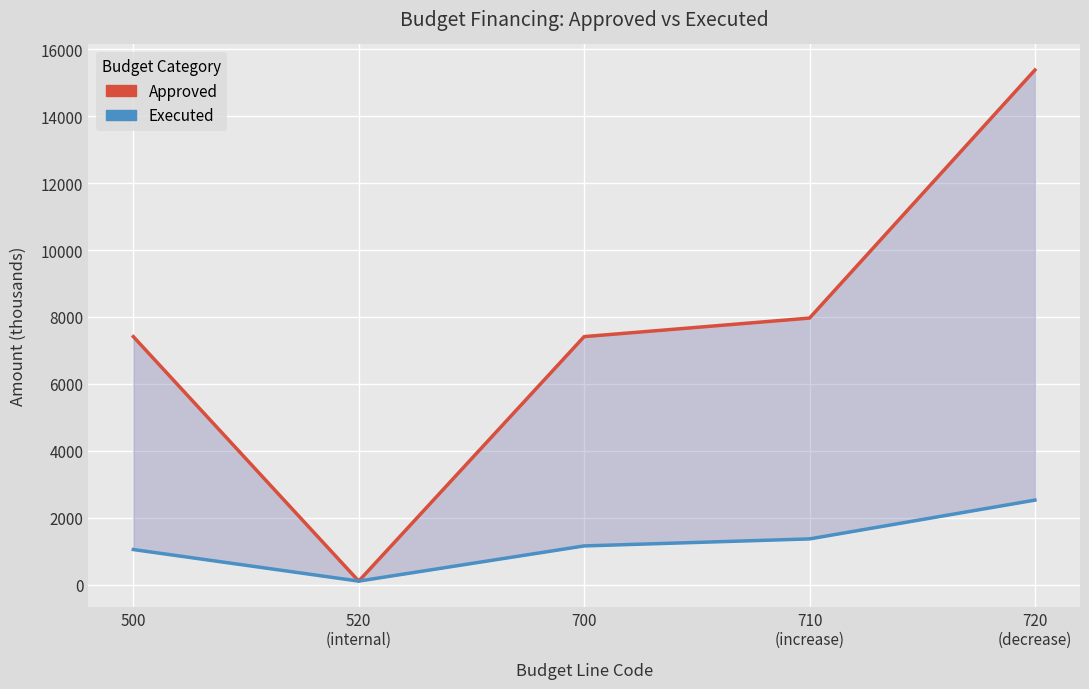

The Executed series shows 541.1 at 720
(decrease). True or false?

False